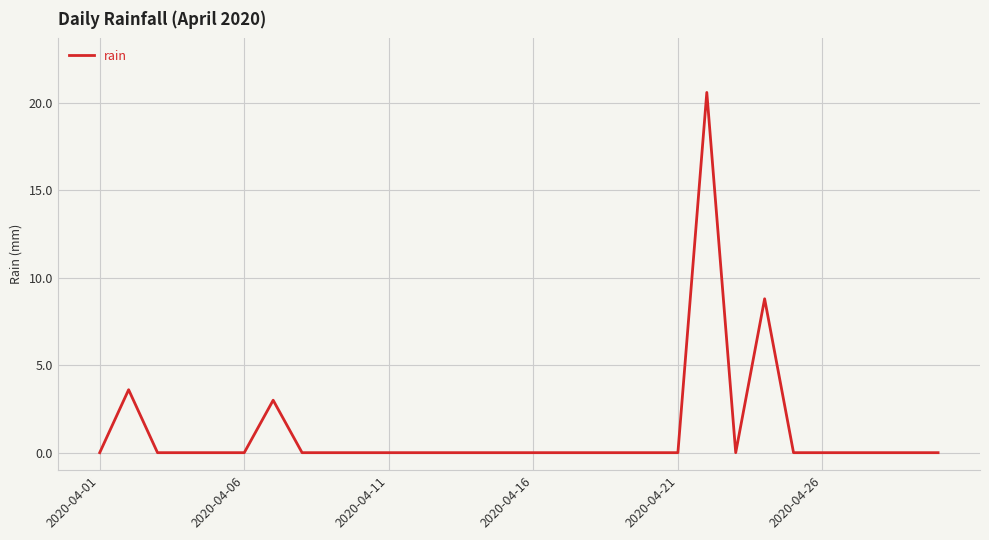

Is this an area chart (filled region under the line)?

No